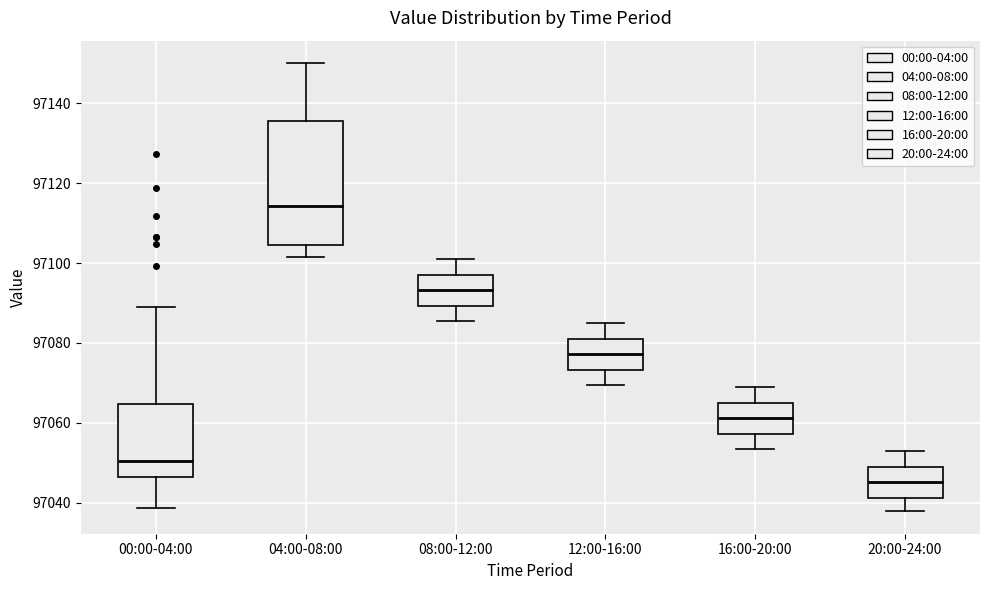

Which box's median line is the lowest?

20:00-24:00